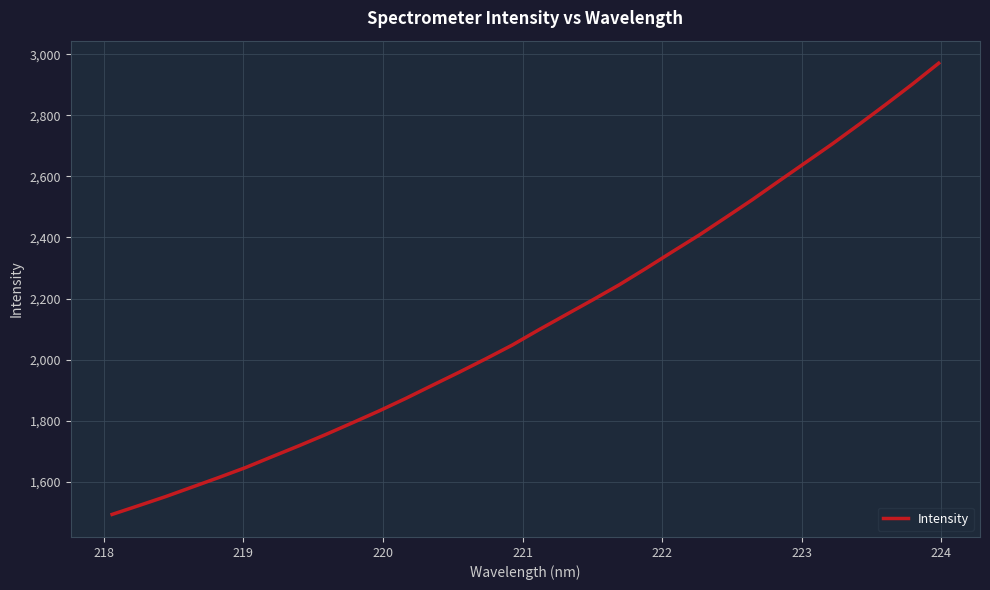

What is the difference between the maximum and minimum values?

1477.5